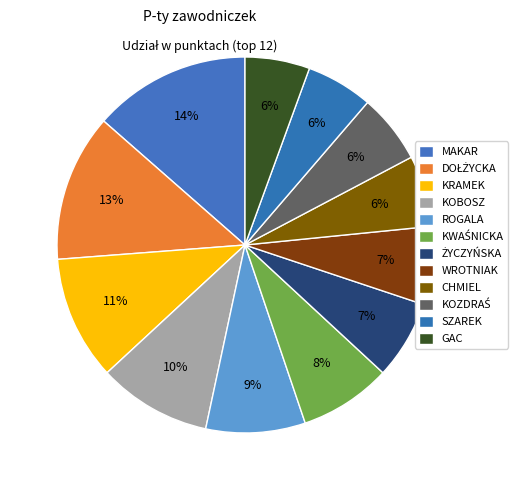

How many slices are in this pie chart?

12